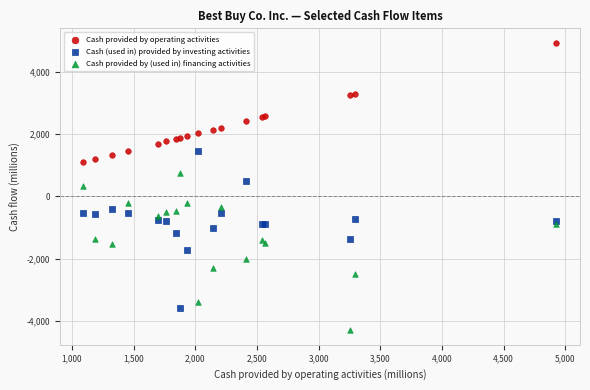

Which series contains the highest Y value?

Cash provided by operating activities